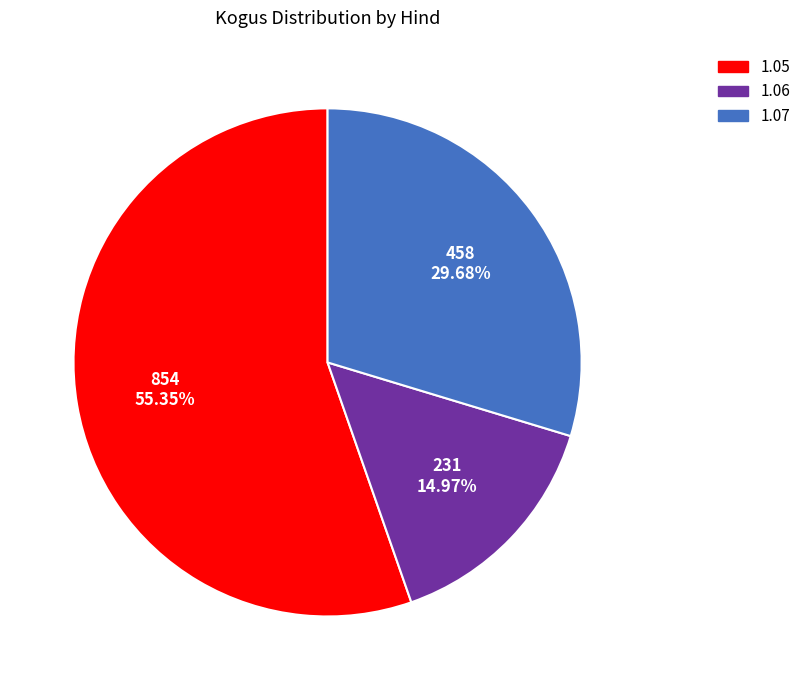

What is the smallest slice in the pie chart?

1.06